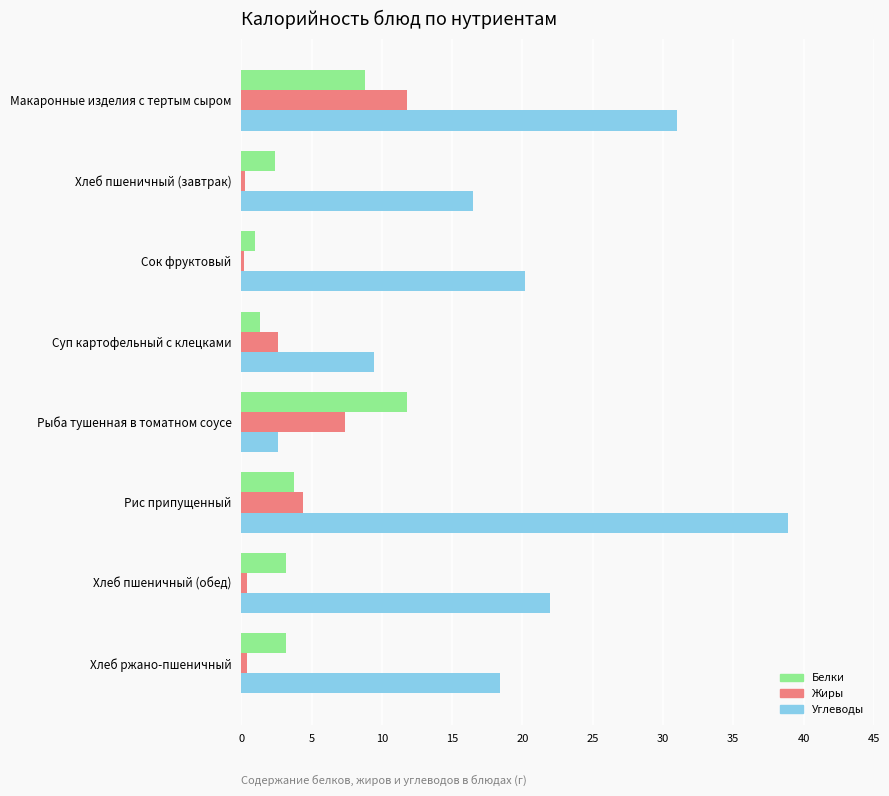

What is the difference between the maximum and minimum values in the Углеводы series?

36.3